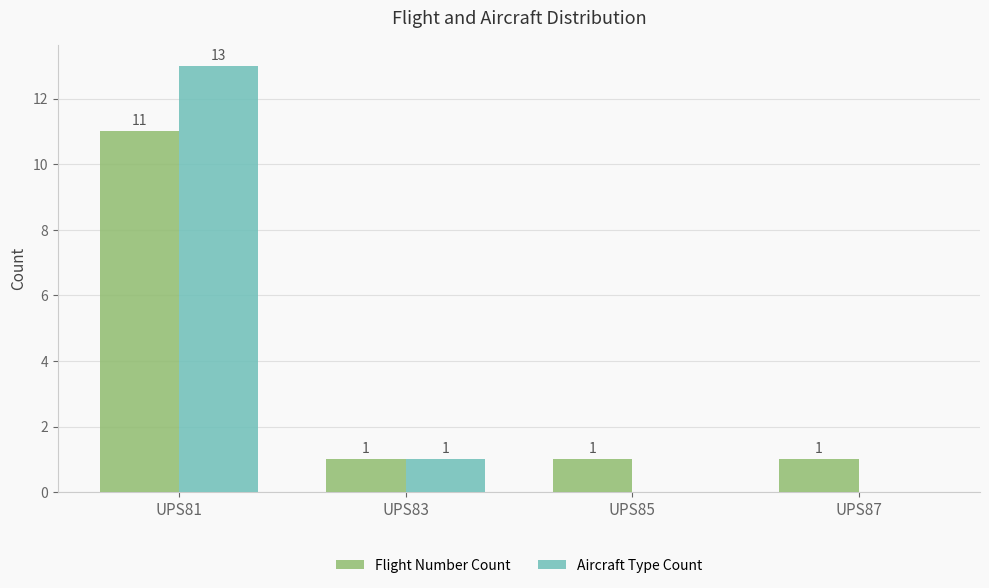

At which category does the chart reach its peak across all series?

UPS81